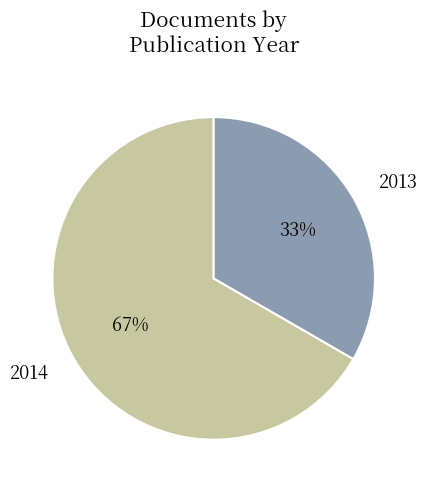

How many slices are in this pie chart?

2